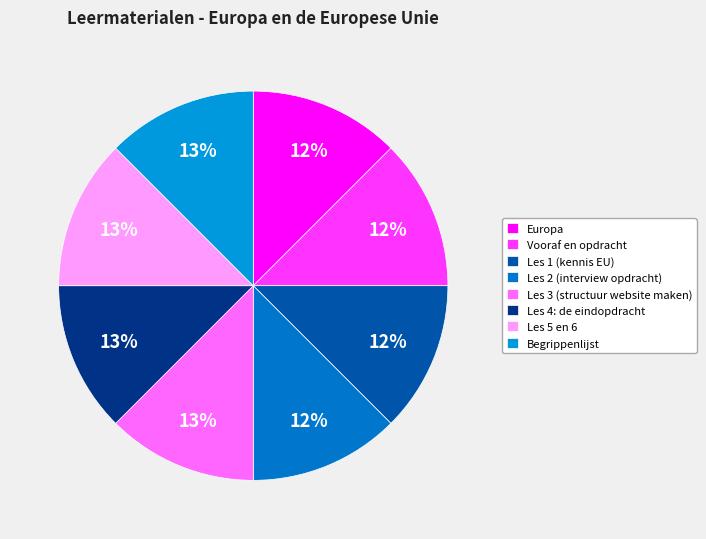

How many slices are in this pie chart?

8